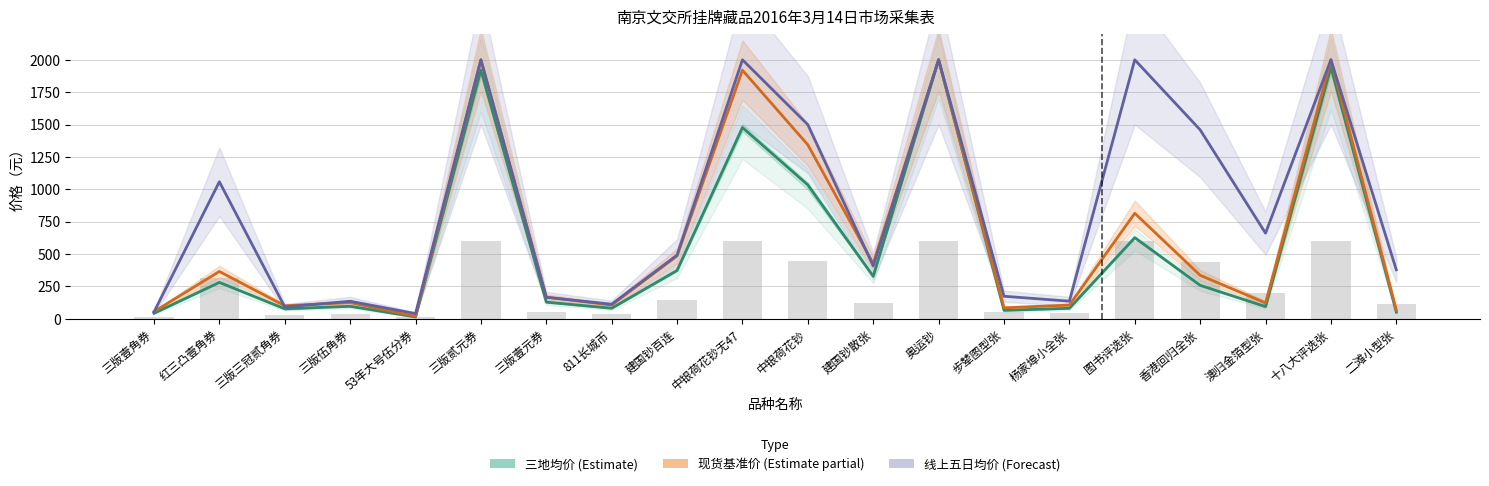

How many data points in 三地均价（Estimate） are less than 258?

10